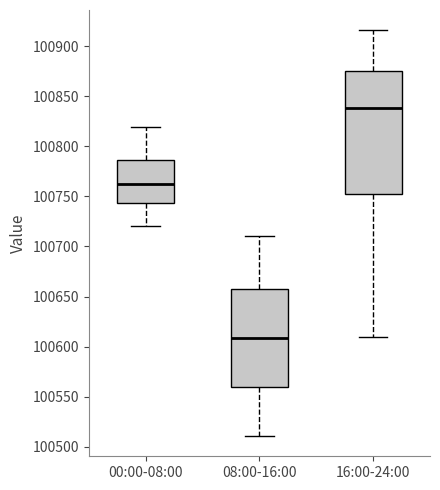

Where is the upper edge of the box for 08:00-16:00 on the y-axis? The values are not printed on the chart, so give them approximately, as read against the axis.

100655